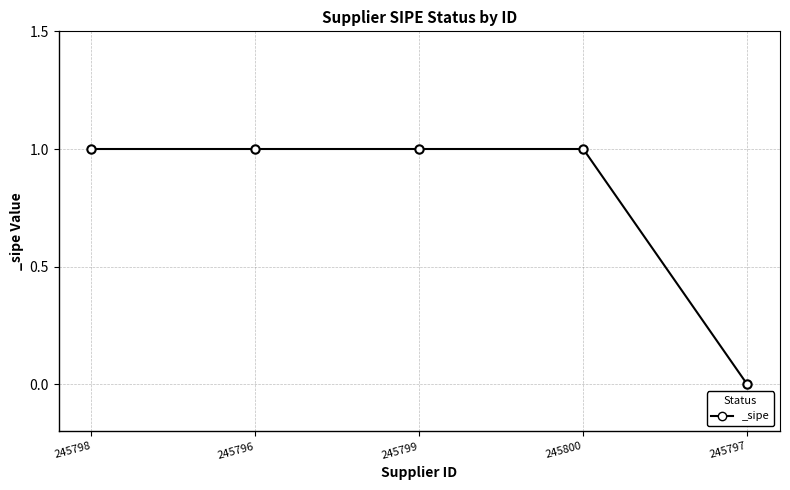

Count the number of data series in this chart.

1